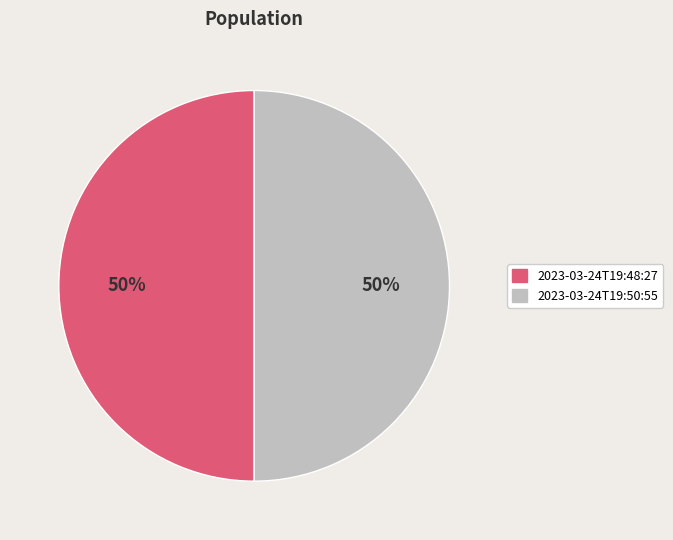

To the nearest percent, what is the combined percentage of 2023-03-24T19:50:55 and 2023-03-24T19:48:27?

100%